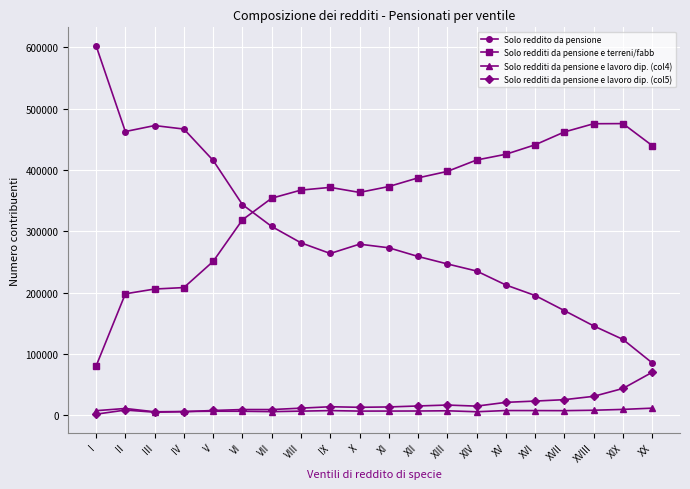

What is the total value across all series at VI?

677596